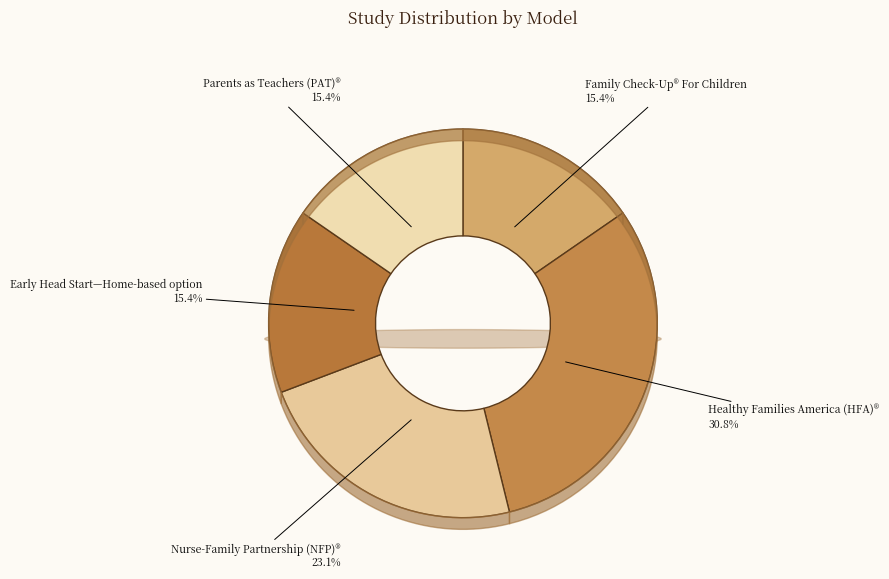

Is Early Head Start—Home-based option the majority of the pie?

No